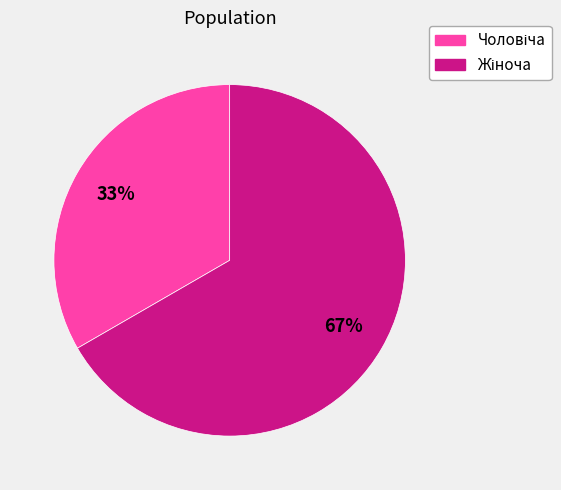

Does any single category account for the majority?

Yes